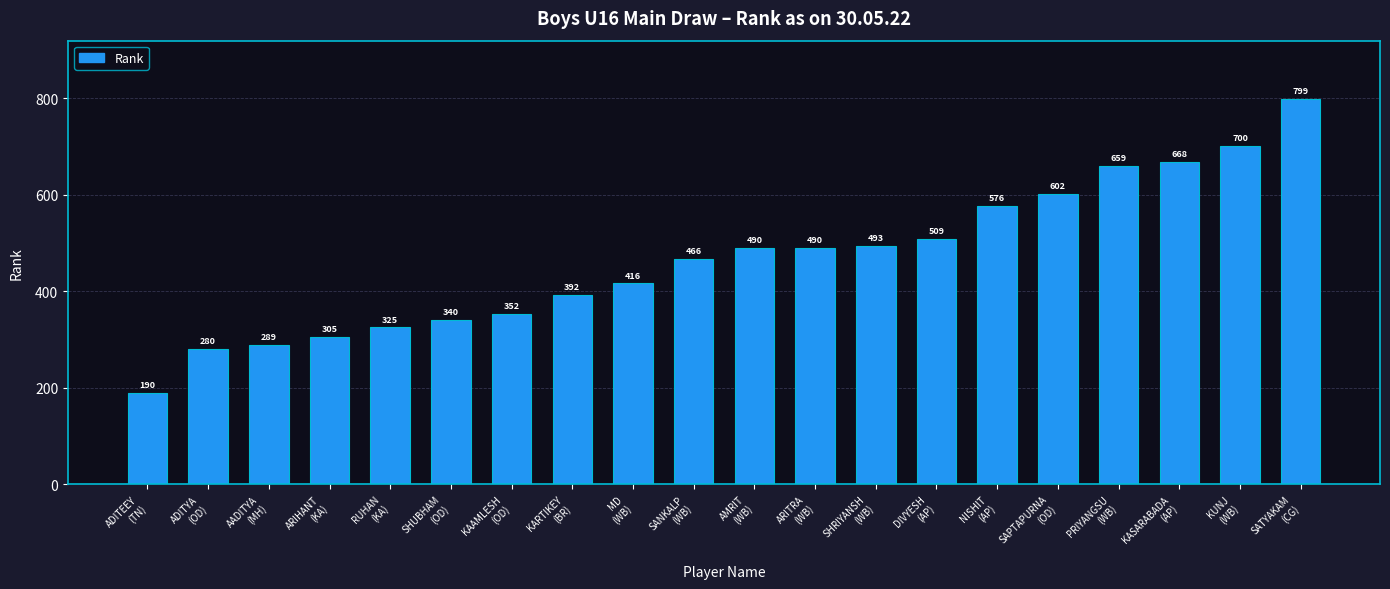

Reading left to right, what are all the values shown in this chart?

190	280	289	305	325	340	352	392	416	466	490	490	493	509	576	602	659	668	700	799